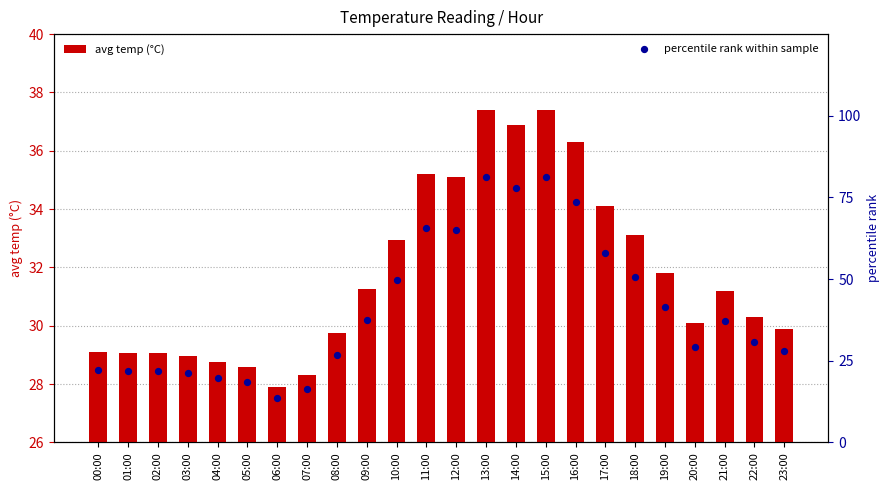

At how many categories does at least one series exceed 35?

12